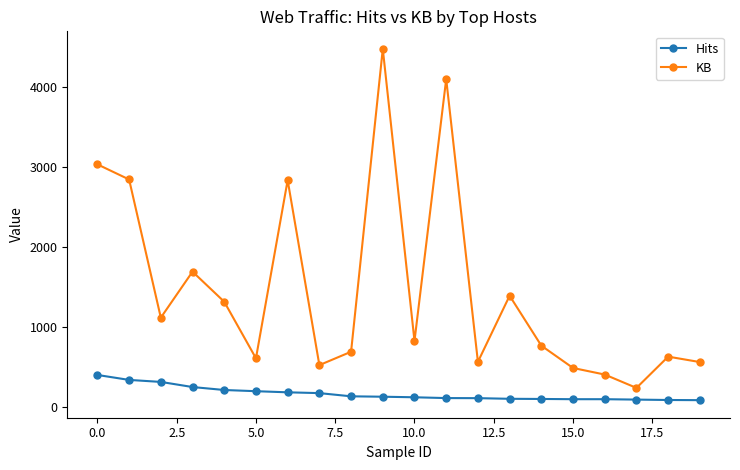

What is the average value of the Hits series?

172